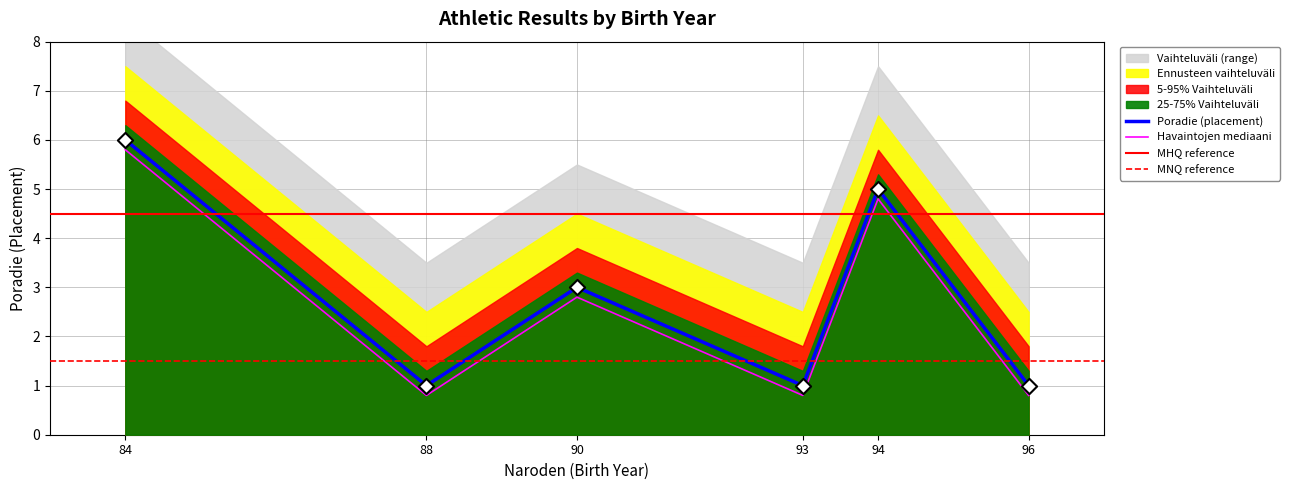

Between 93 and 96, which is larger?

93